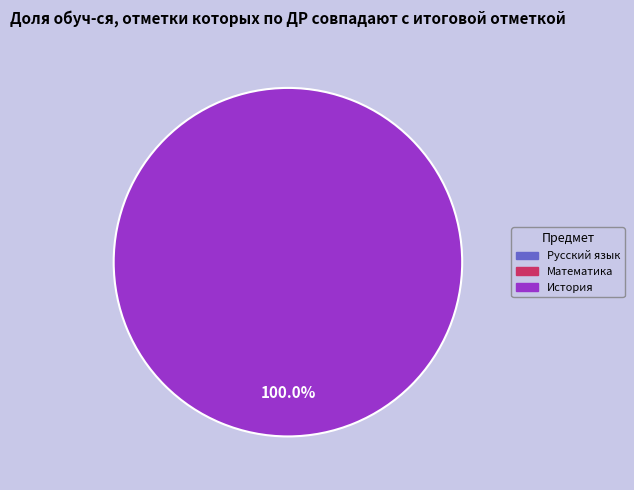

What is the change in value from Математика to История?

+100